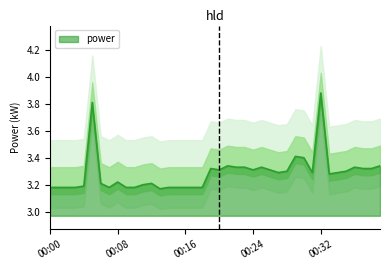

At which label is the value closest to 3?

00:13